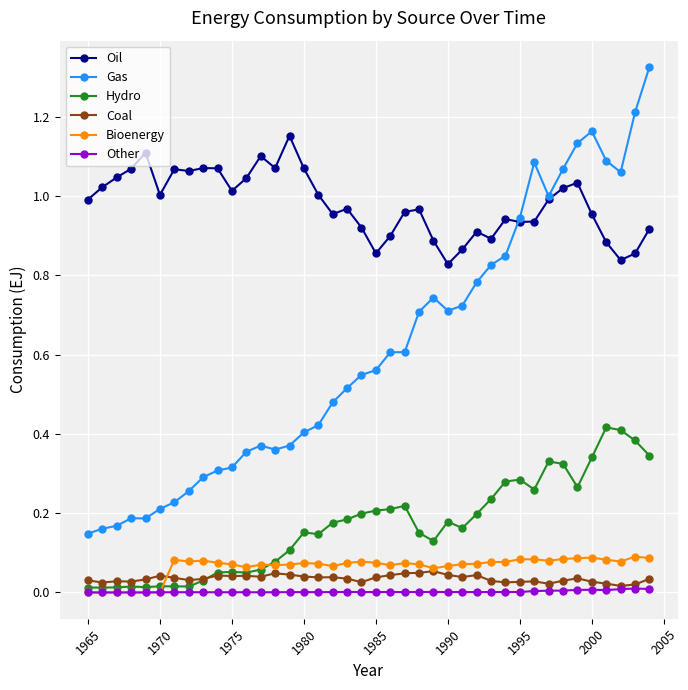

True or false: Other and Gas cross at least once.

False